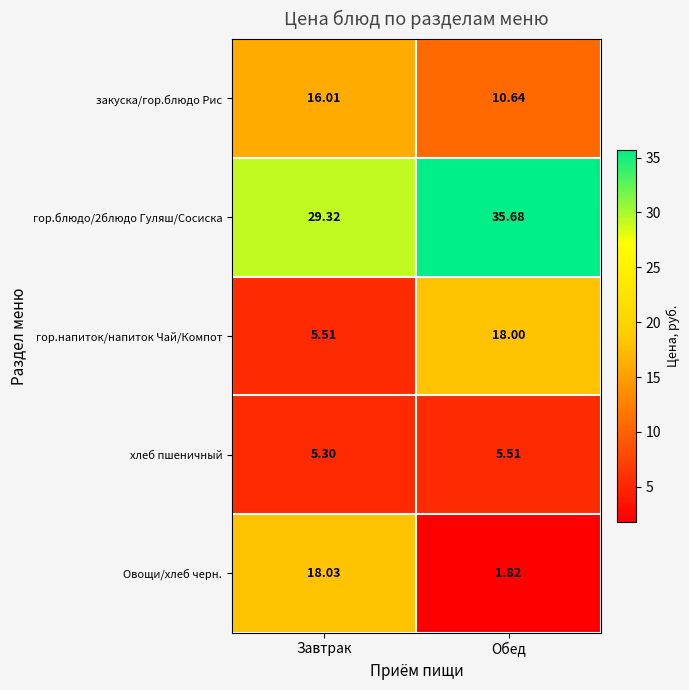

Is the value of гор.напиток/напиток Чай/Компот at Завтрак greater than the value of гор.блюдо/2блюдо Гуляш/Сосиска at Завтрак?

No